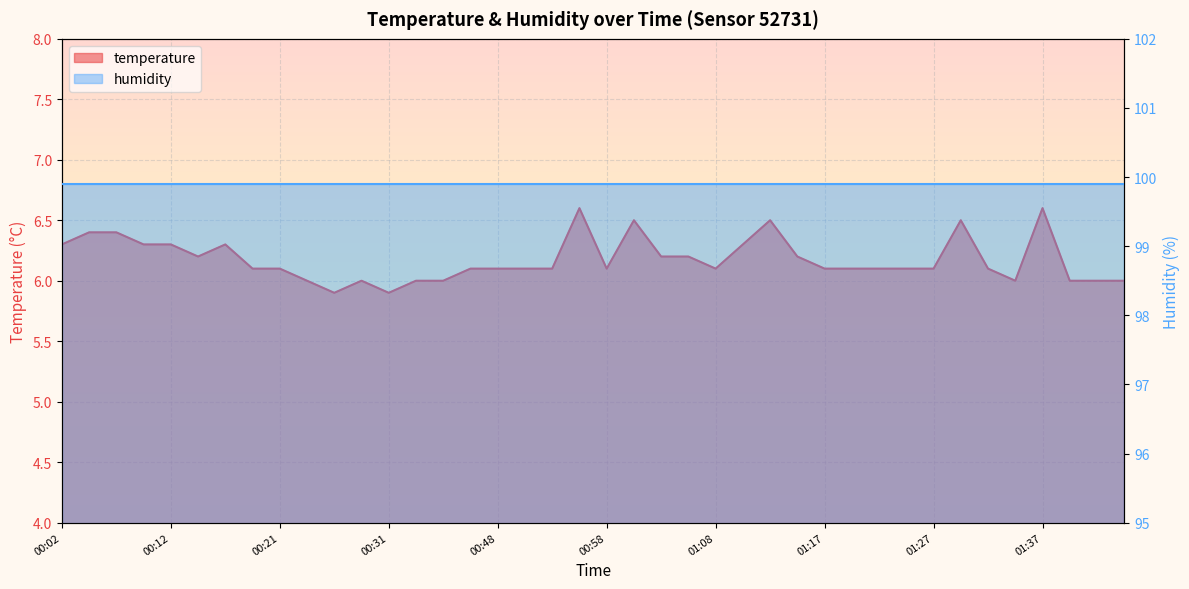

Where is the first local minimum?

00:14